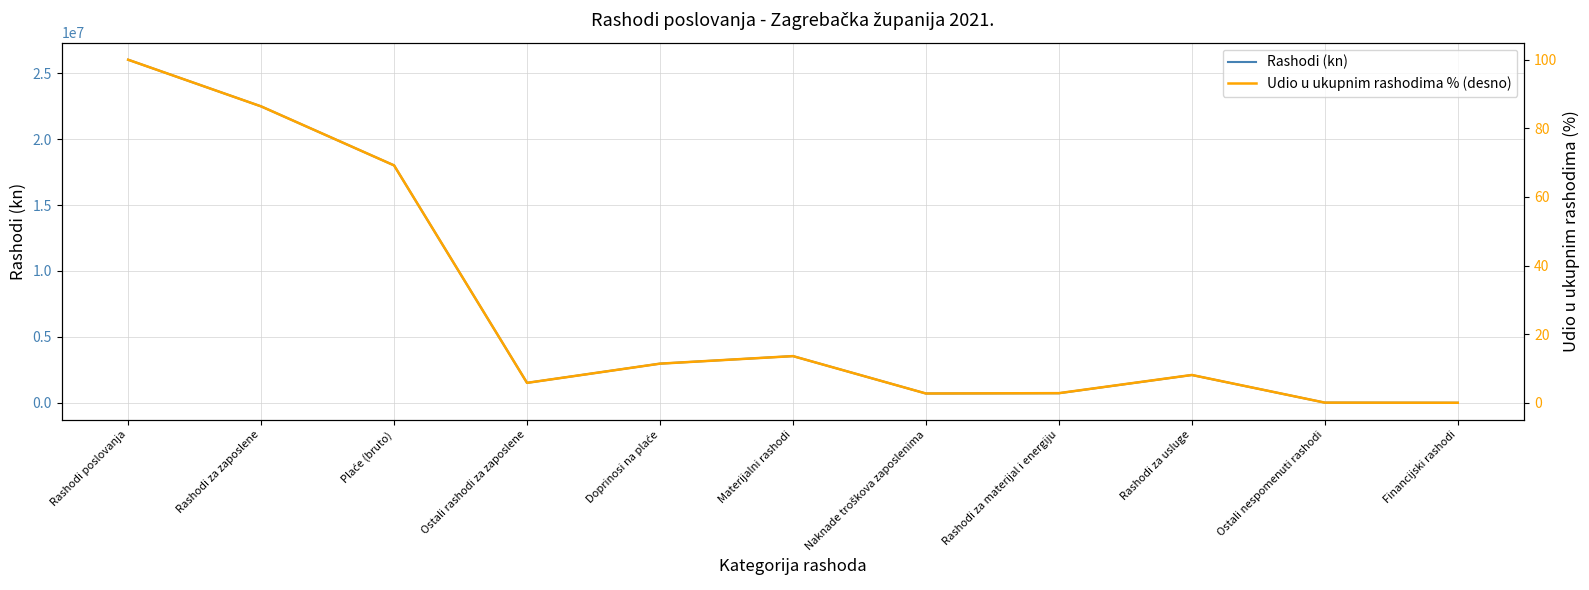

Does the chart have visible grid lines?

Yes